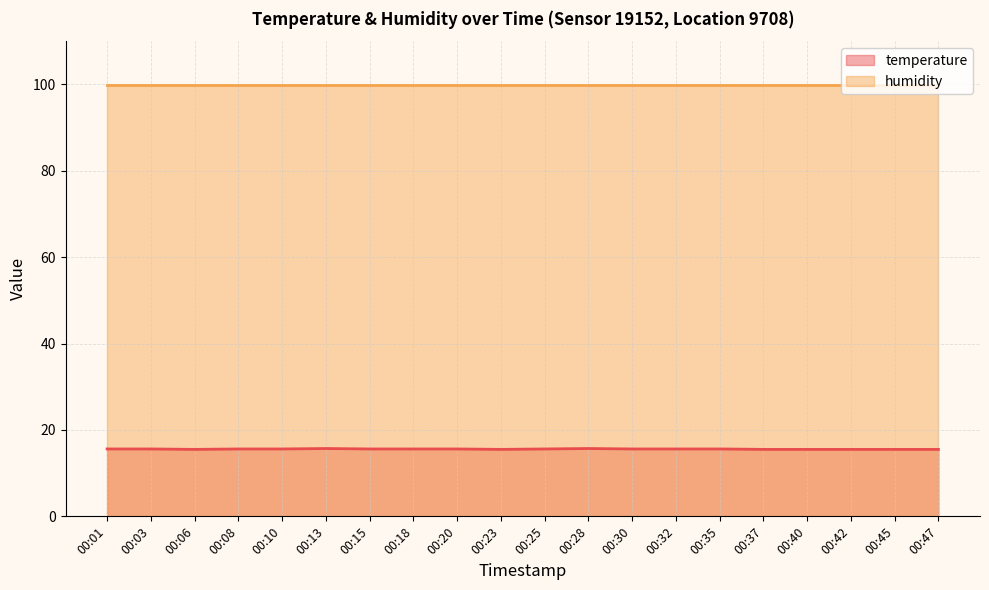

Reading left to right, what are all the values shown in this chart?

15.6	15.6	15.5	15.6	15.6	15.7	15.6	15.6	15.6	15.5	15.6	15.7	15.6	15.6	15.6	15.5	15.5	15.5	15.5	15.5